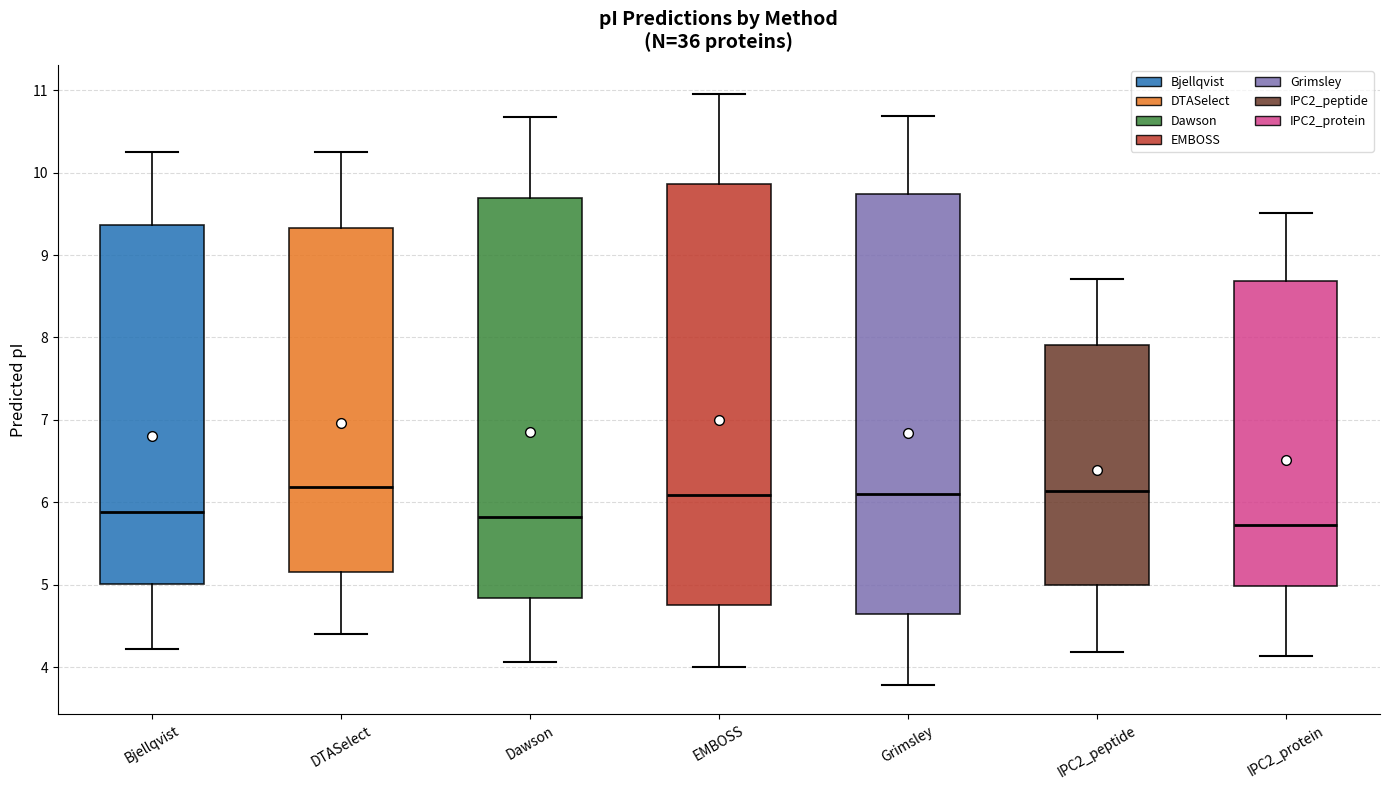

Reading left to right, read every box against the y-axis: the position of its median line, the range the box covers, and the ends of its whiskers. The values are not printed on the chart, so give them approximately, as read against the axis.

Bjellqvist: median 5.9, box 5.0 to 9.4, whiskers 4.2 to 10.2
DTASelect: median 6.2, box 5.1 to 9.3, whiskers 4.4 to 10.2
Dawson: median 5.8, box 4.8 to 9.7, whiskers 4.1 to 10.7
EMBOSS: median 6.1, box 4.8 to 9.9, whiskers 4.0 to 11.0
Grimsley: median 6.1, box 4.6 to 9.7, whiskers 3.8 to 10.7
IPC2_peptide: median 6.1, box 5.0 to 7.9, whiskers 4.2 to 8.7
IPC2_protein: median 5.7, box 5.0 to 8.7, whiskers 4.1 to 9.5